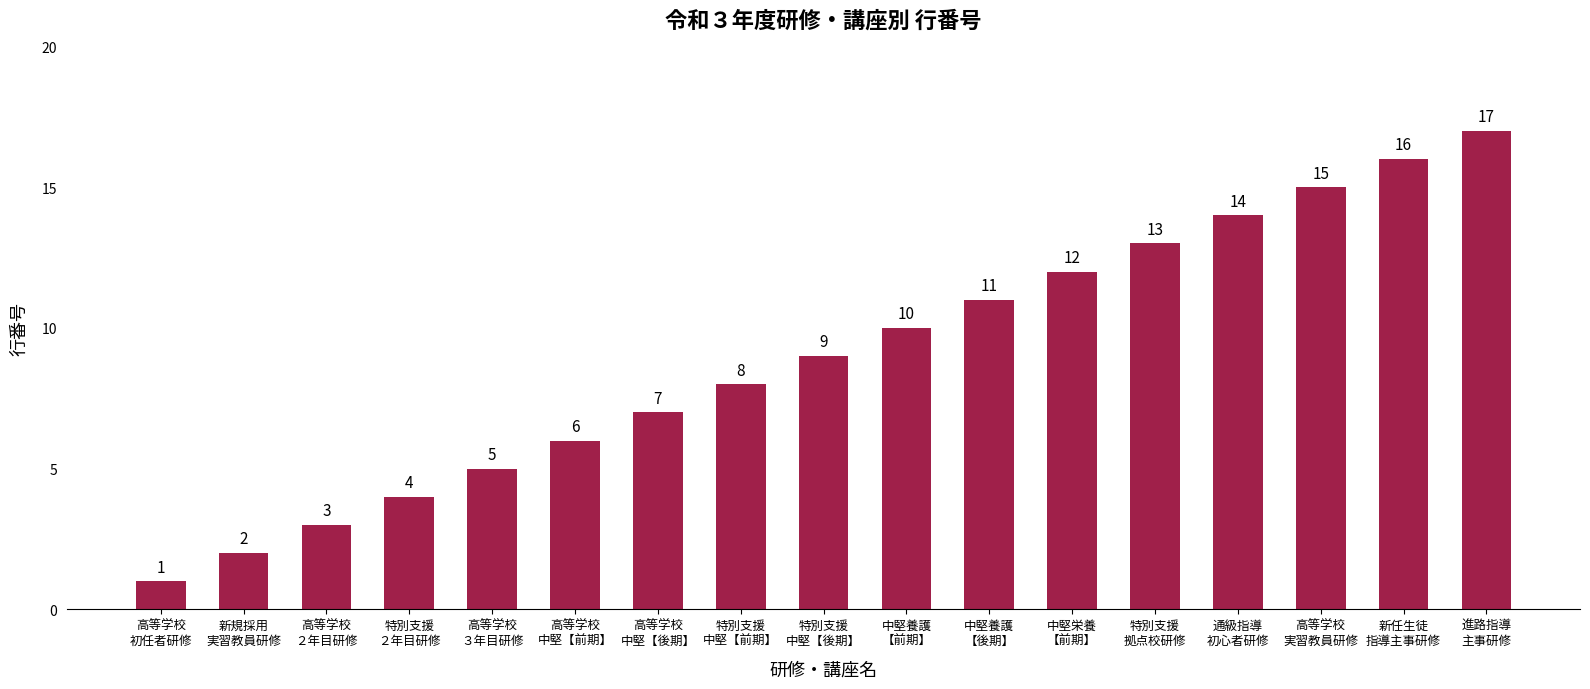

Reading left to right, extract all data points from this chart.

高等学校
初任者研修=1	新規採用
実習教員研修=2	高等学校
２年目研修=3	特別支援
２年目研修=4	高等学校
３年目研修=5	高等学校
中堅【前期】=6	高等学校
中堅【後期】=7	特別支援
中堅【前期】=8	特別支援
中堅【後期】=9	中堅養護
【前期】=10	中堅養護
【後期】=11	中堅栄養
【前期】=12	特別支援
拠点校研修=13	通級指導
初心者研修=14	高等学校
実習教員研修=15	新任生徒
指導主事研修=16	進路指導
主事研修=17